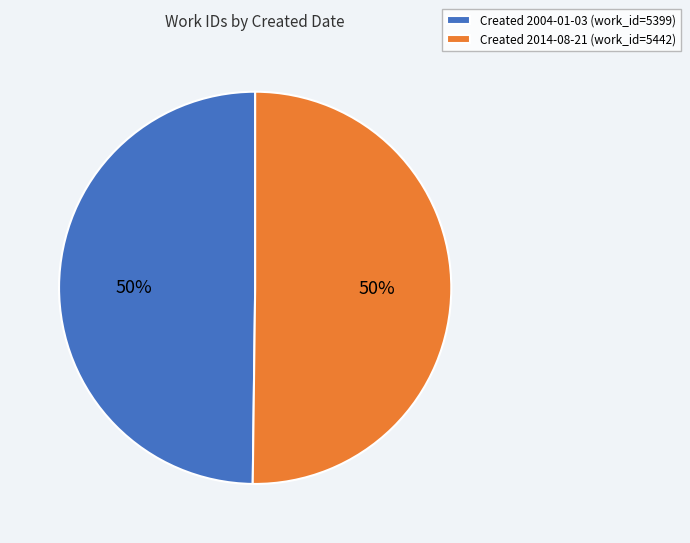

Combined, do Created 2014-08-21 (work_id=5442) and Created 2004-01-03 (work_id=5399) account for over 50%?

Yes